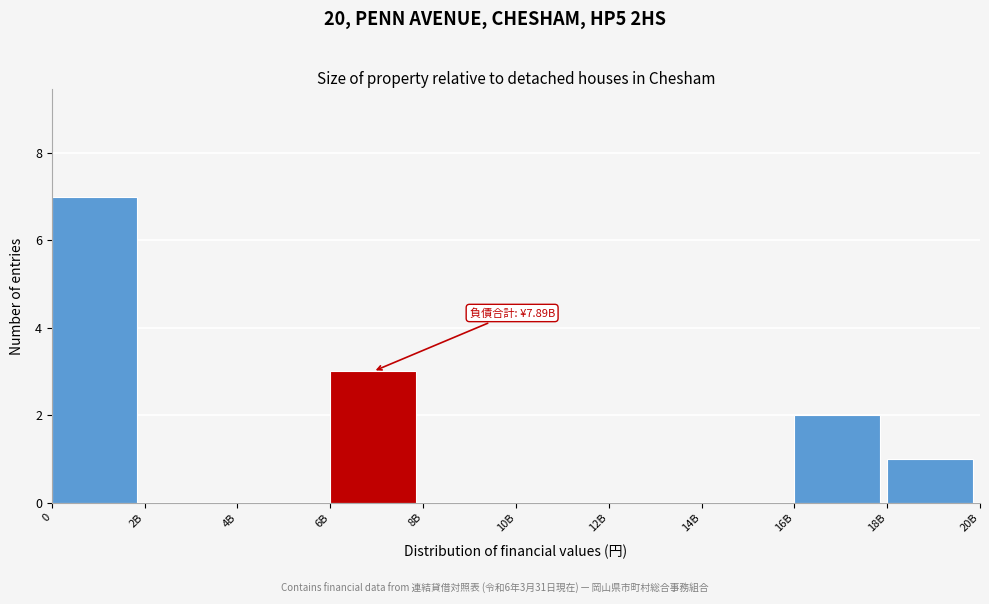

Is it true that the value at 12B is 5?

False